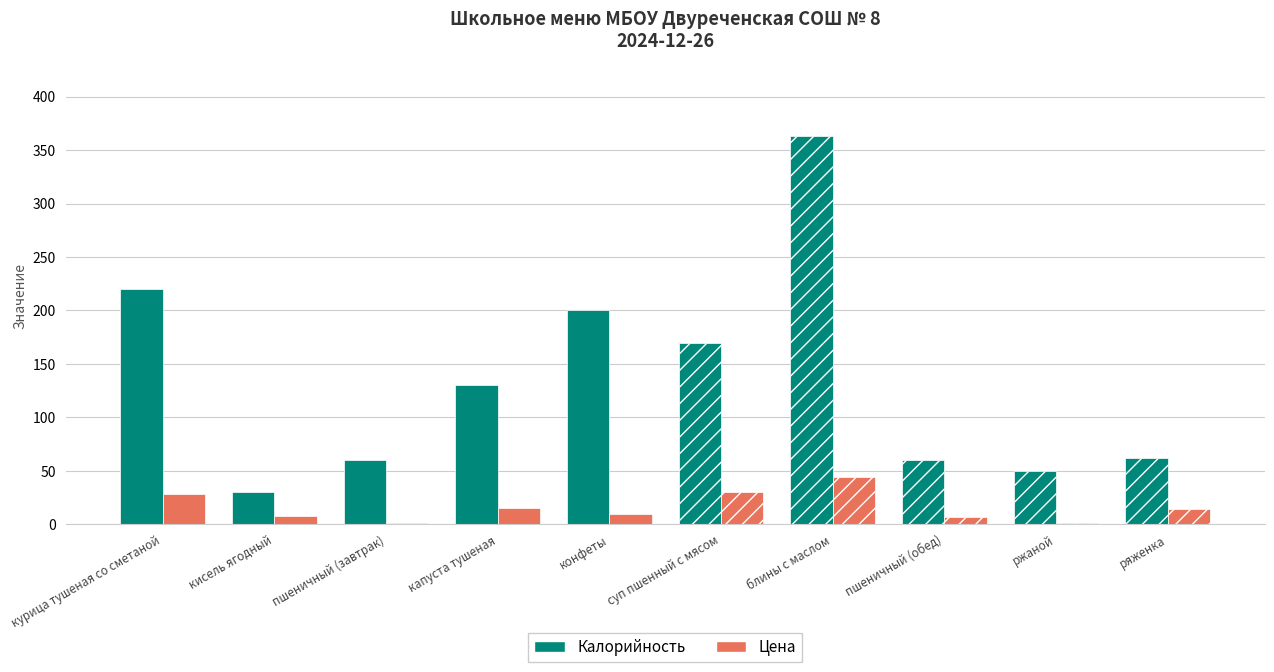

At how many categories does at least one series exceed 251?

1